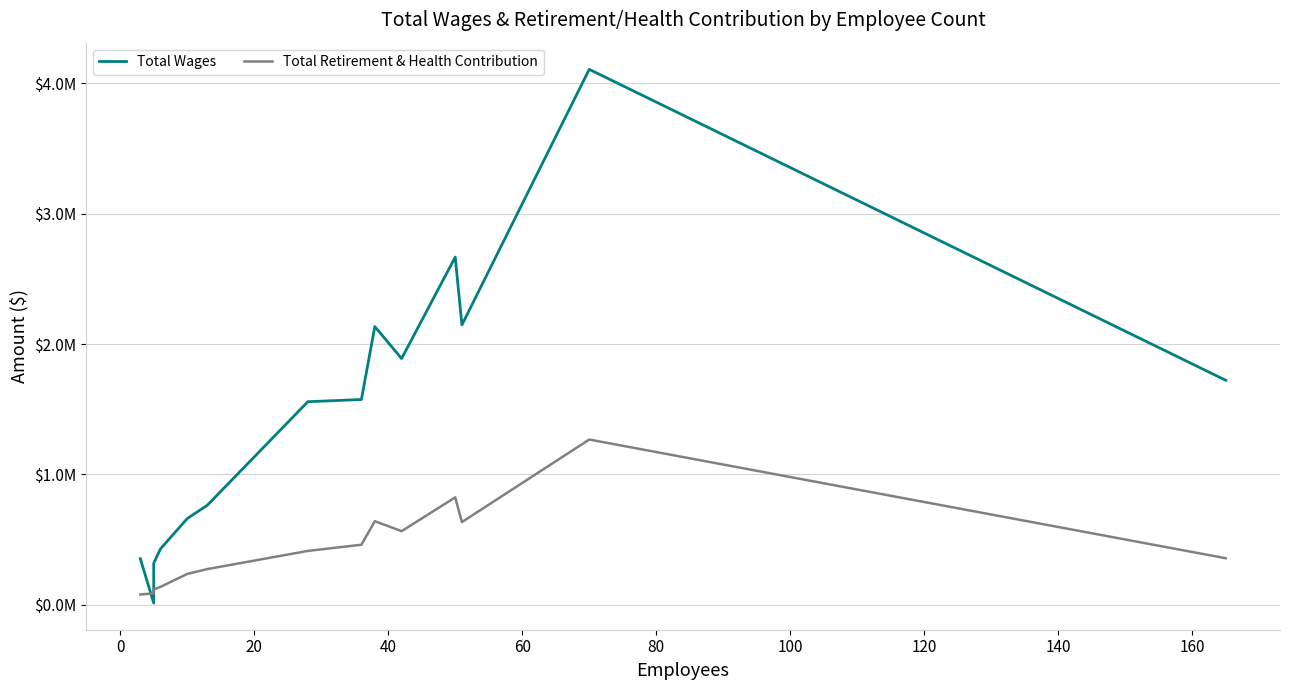

Reading right to left, list all the values displayed in this chart.

Total Wages: 1722044	4105571	2146202	2666208	1888500	2133902	1574629	1557643	764124	661921	428969	319251	14400	354708
Total Retirement & Health Contribution: 357935	1267711	634955	824314	565491	641831	461378	413909	274644	237518	138189	118160	88605	79886